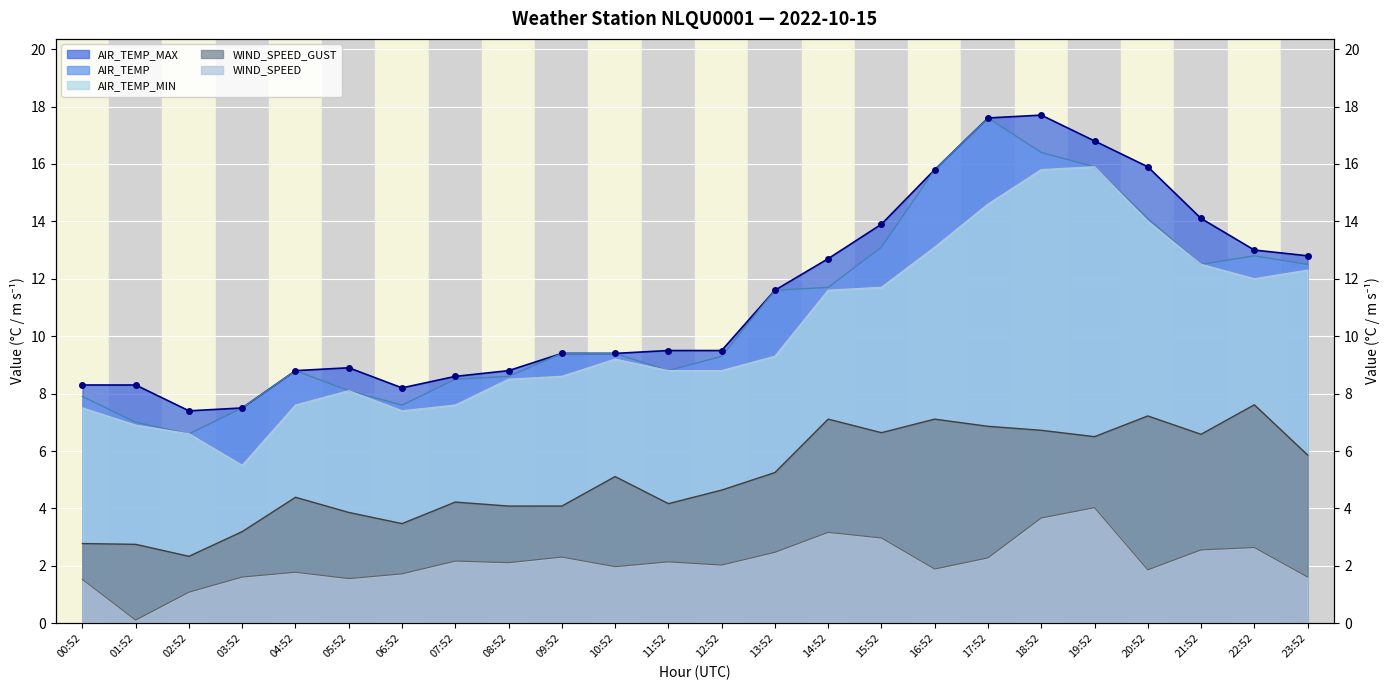

Which category has the lowest value across all series?

01:52